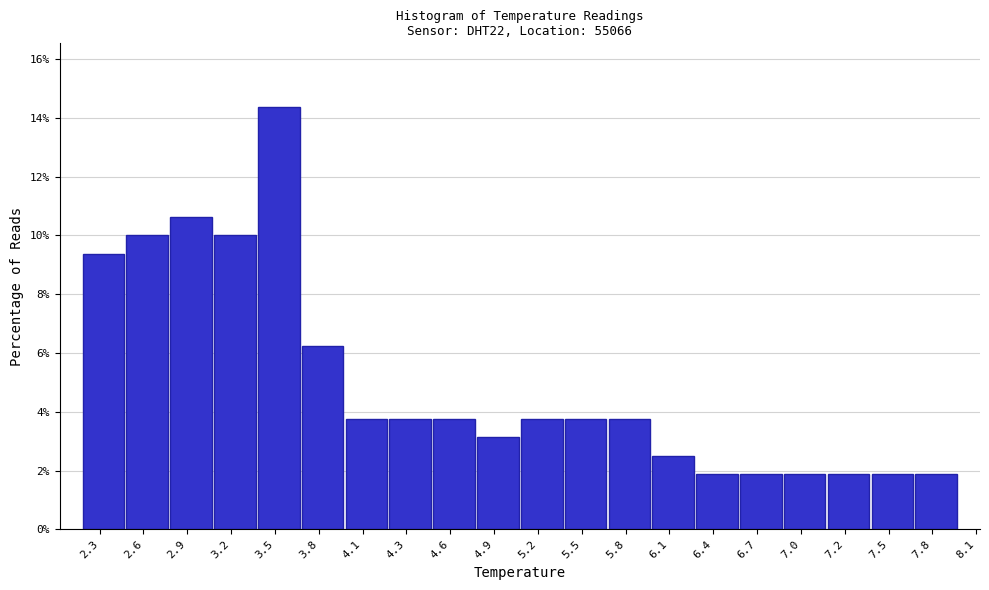

How tall is the bar that spans 3.65 to 3.94 on the x-axis? Neither the bar edges nor the heights are printed on the chart, so give them approximately, as read against the axes.

6.2